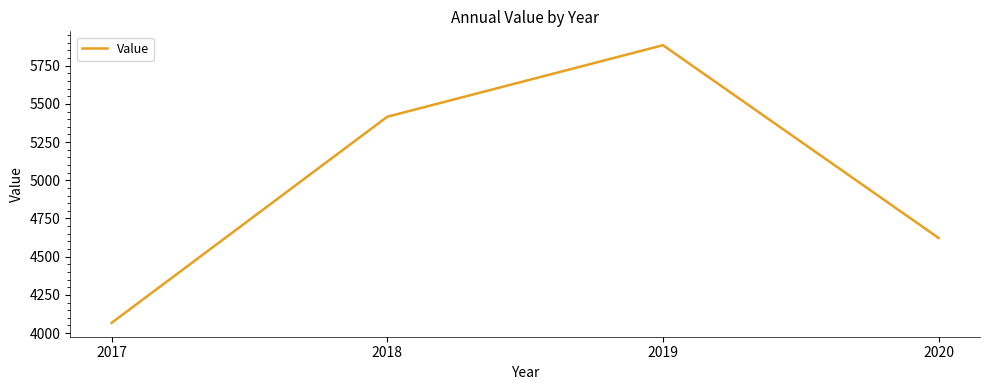

What is the difference between the maximum and minimum values?

1817